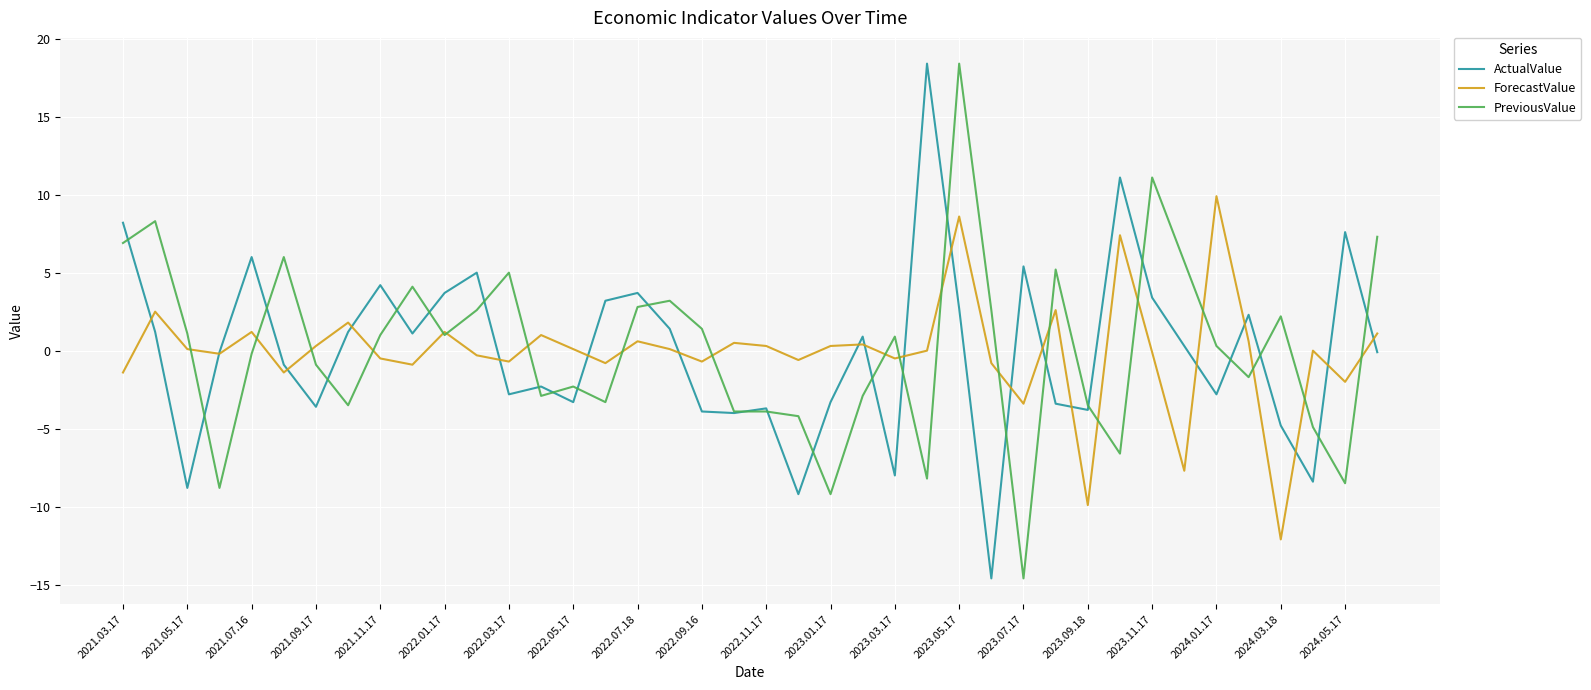

What is the maximum value for ForecastValue?

9.9